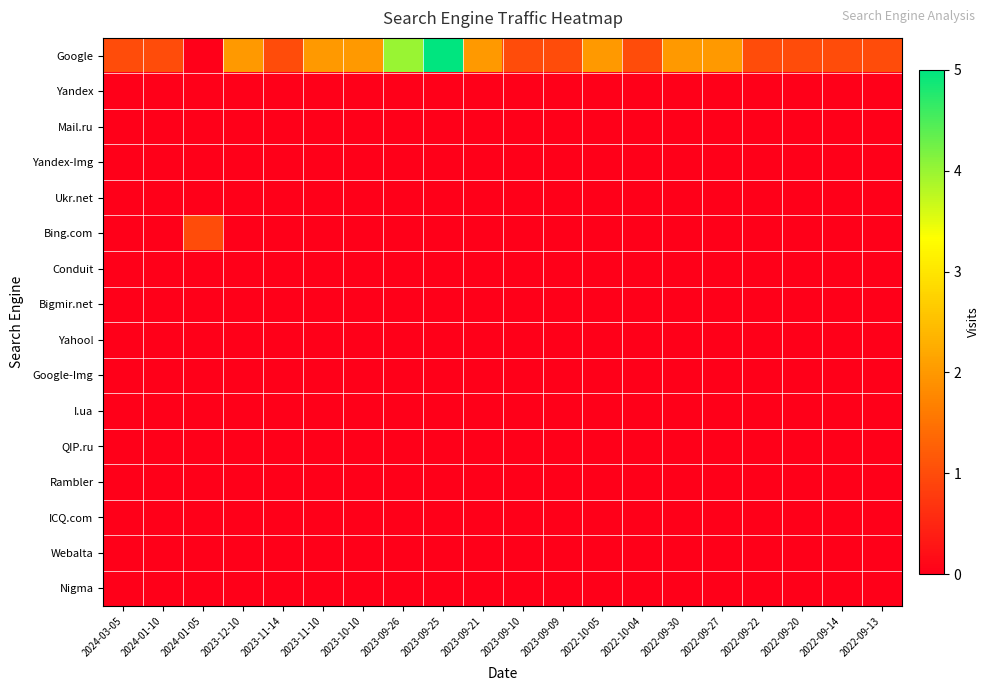

Which series has the largest total across all categories?

Google